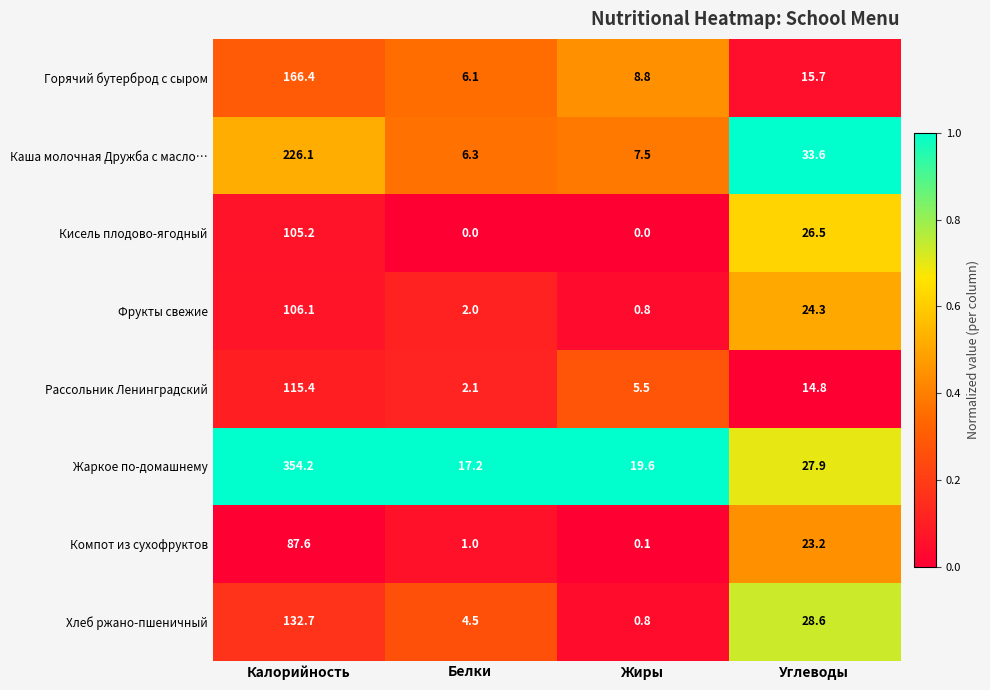

What is the minimum value for Жаркое по-домашнему?

17.2